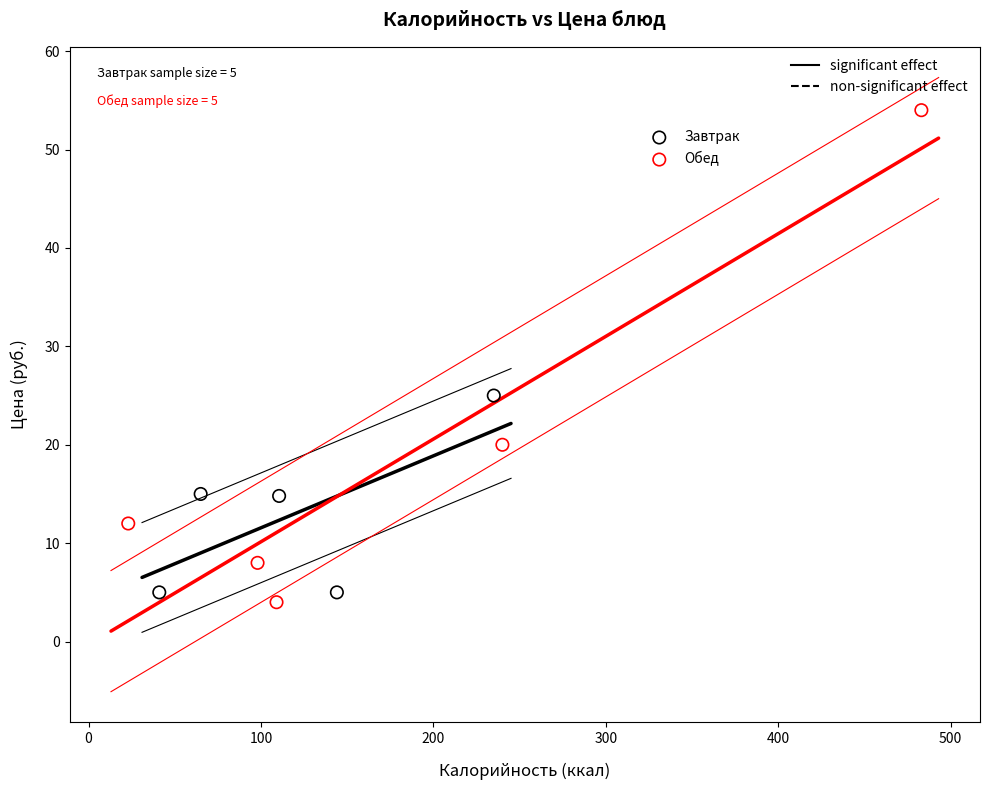

Which series reaches the maximum Y coordinate?

Обед